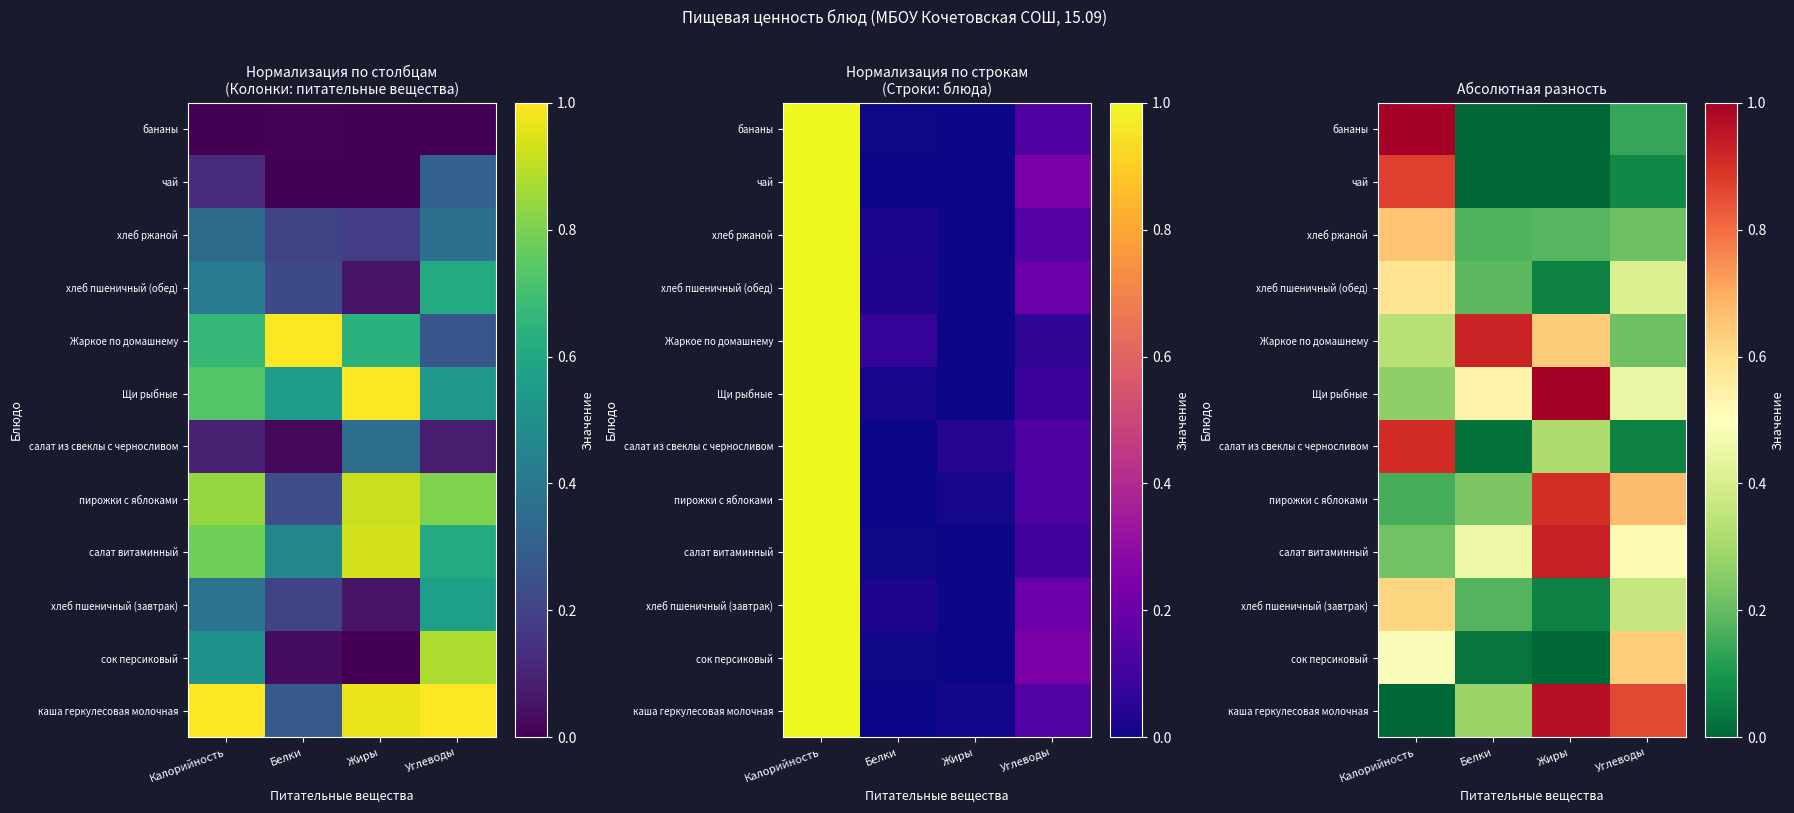

At which category does the chart reach its peak across all series?

Жиры